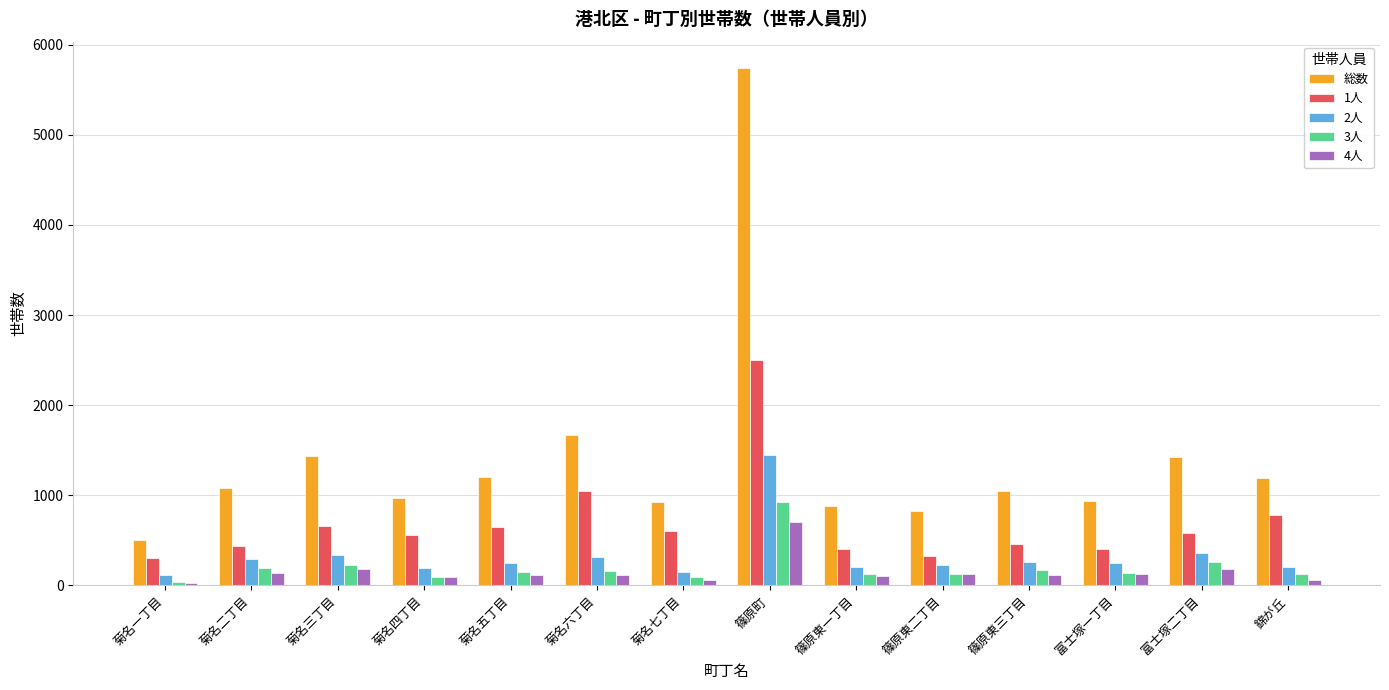

What is the sum of the 総数 values at 篠原東一丁目 and 菊名一丁目?

1383